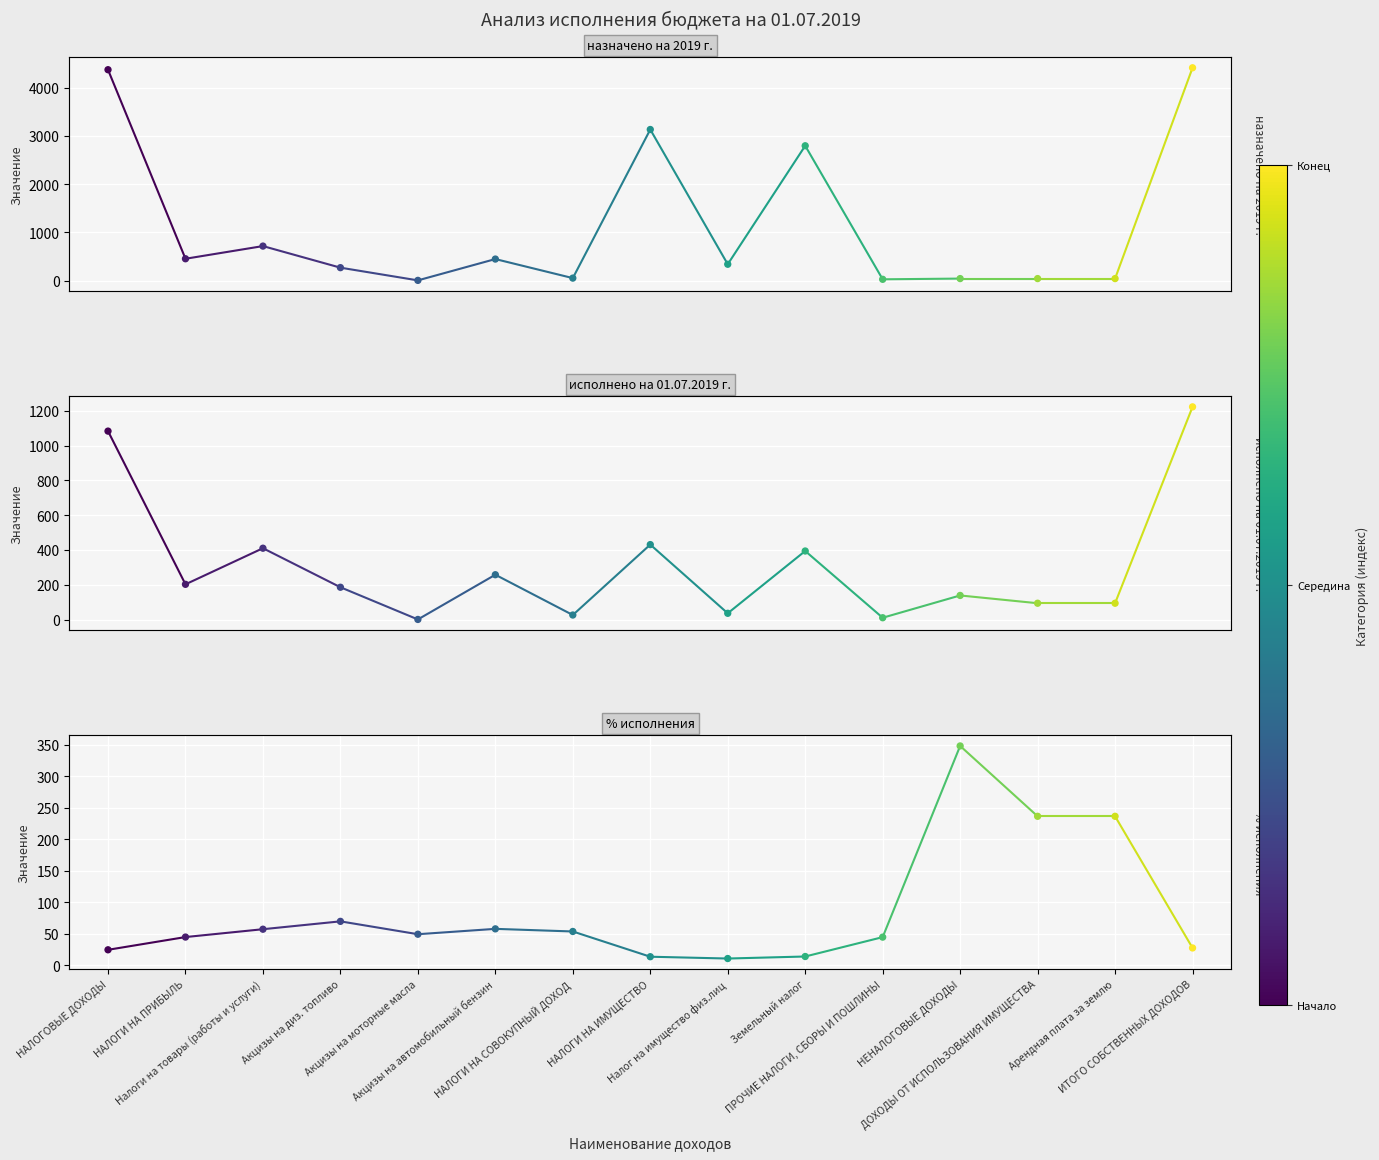

Which series reaches the maximum Y coordinate?

назначено на 2019 г.